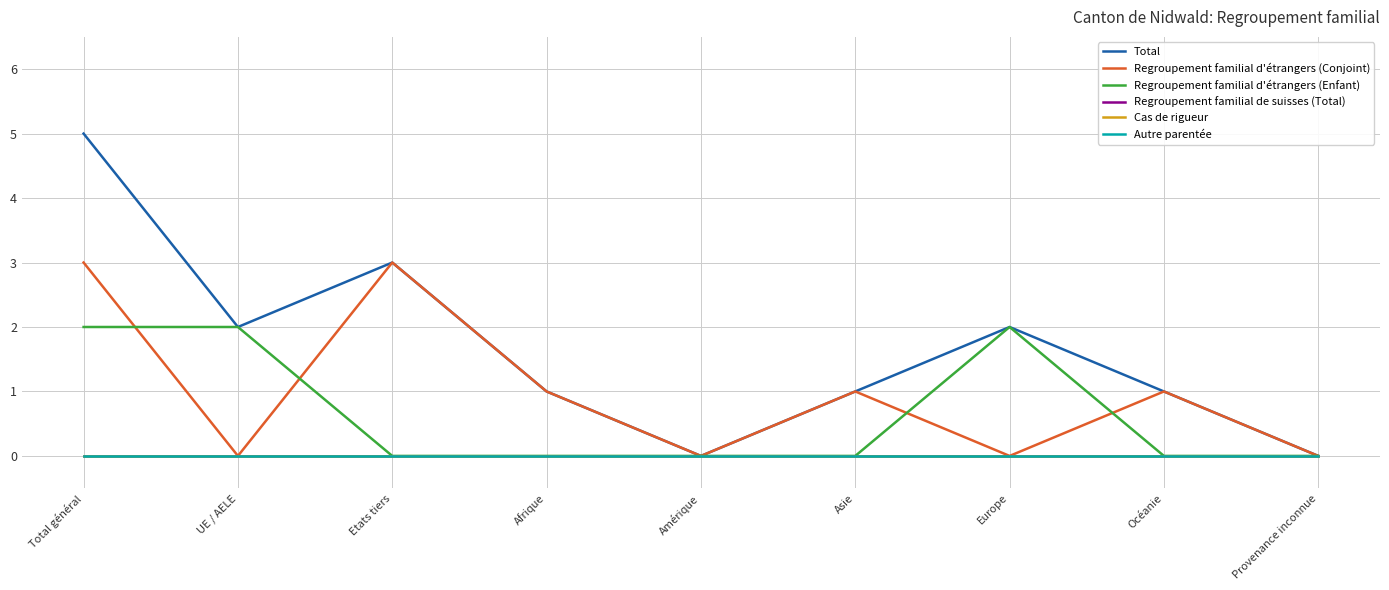

List the labels in order of Regroupement familial de suisses (Total) value, largest first.

Total général, UE / AELE, Etats tiers, Afrique, Amérique, Asie, Europe, Océanie, Provenance inconnue